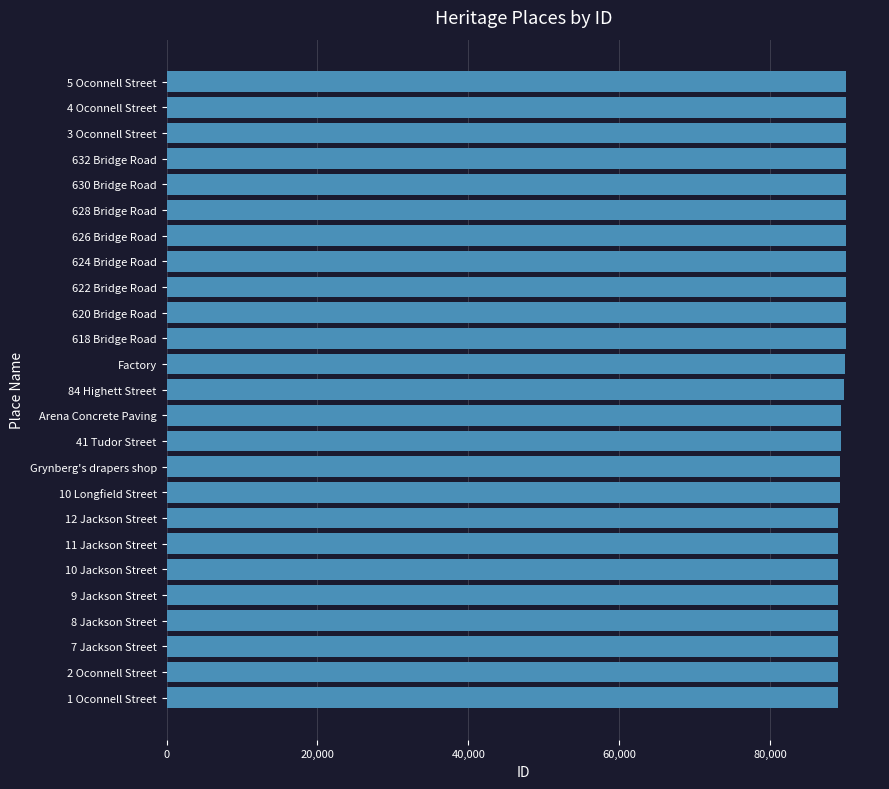

What is the approximate value at Factory?

89886